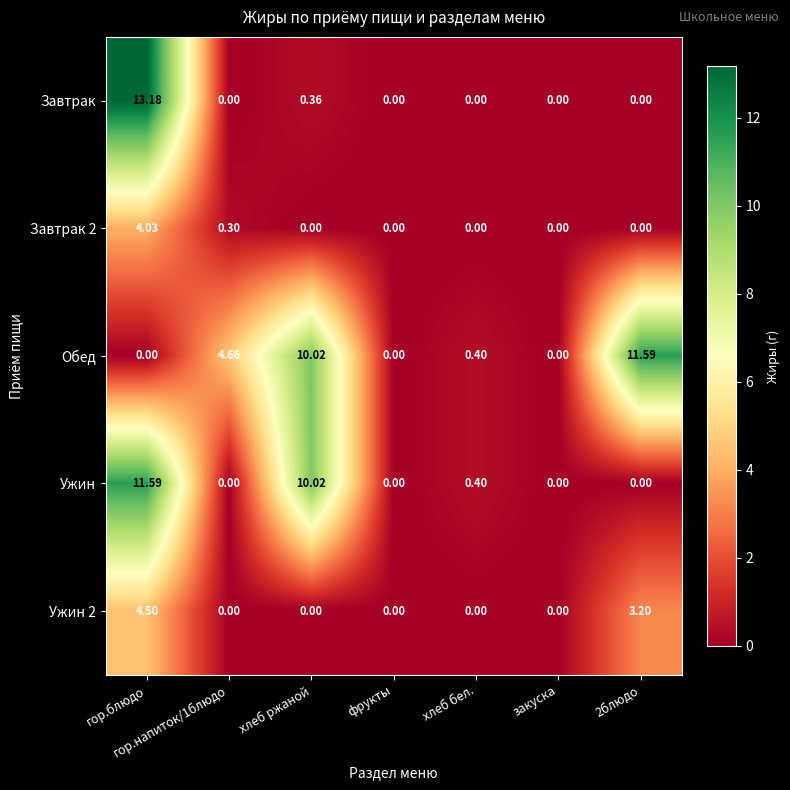

Which series has the largest total across all categories?

Обед